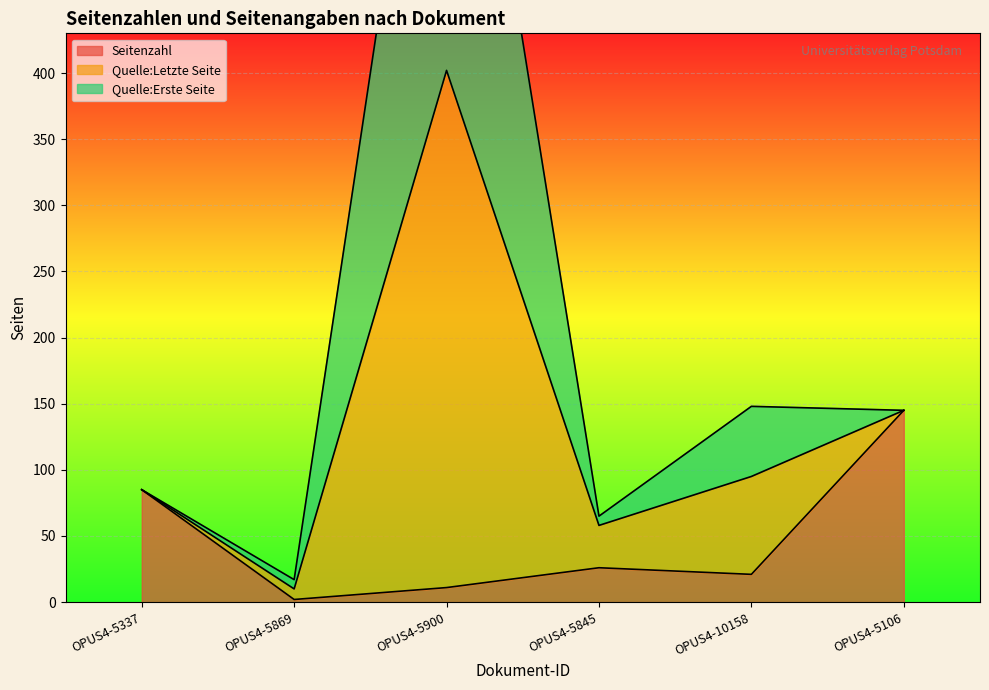

True or false: Seitenzahl has a value of 5 at OPUS4-5900.

False